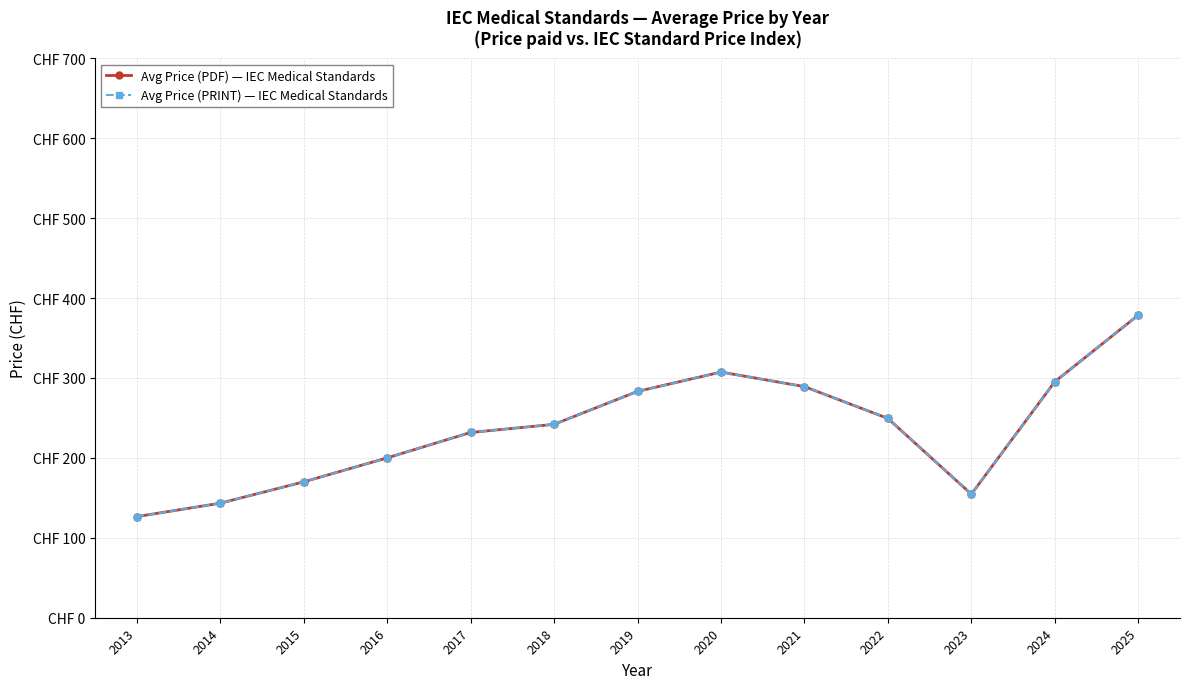

At which label does Avg Price (PDF) — IEC Medical Standards first exceed 242?

2019